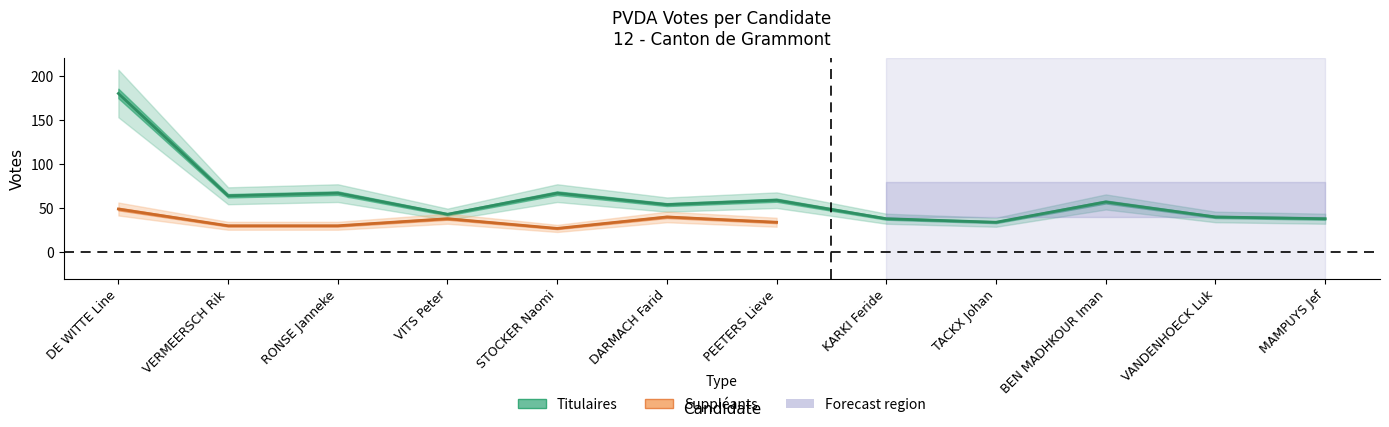

What is the change in value from DE WITTE Line to DARMACH Farid?

-126